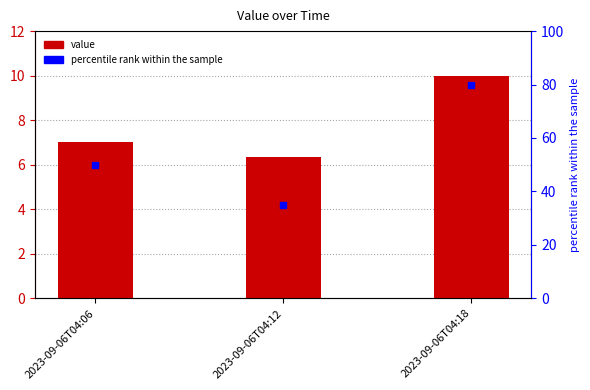

At which category is the sum across all series the highest?

2023-09-06T04:18